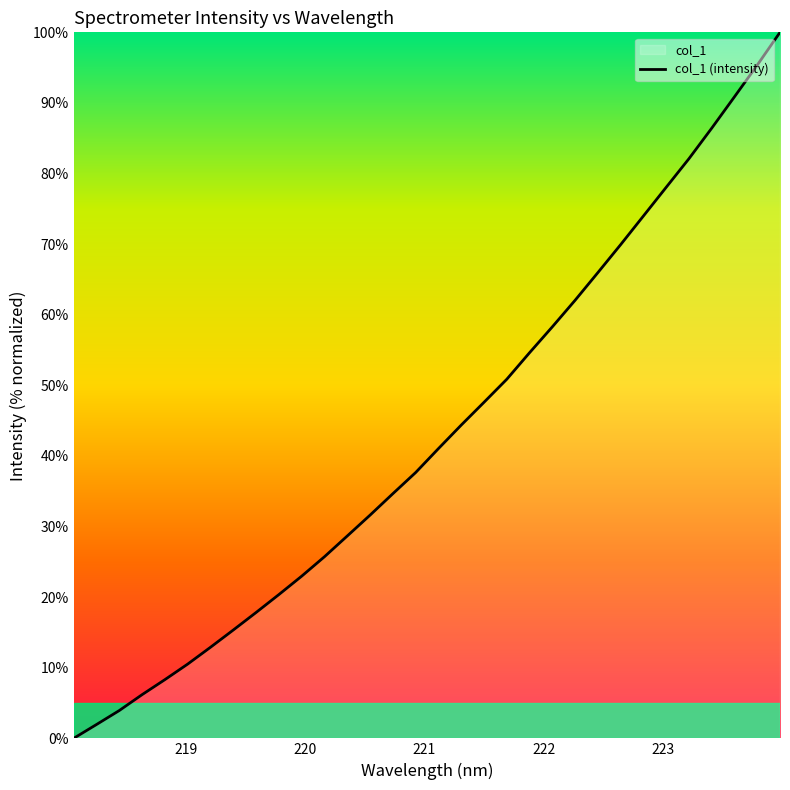

What is the value of the 10th point from the left?

20.4